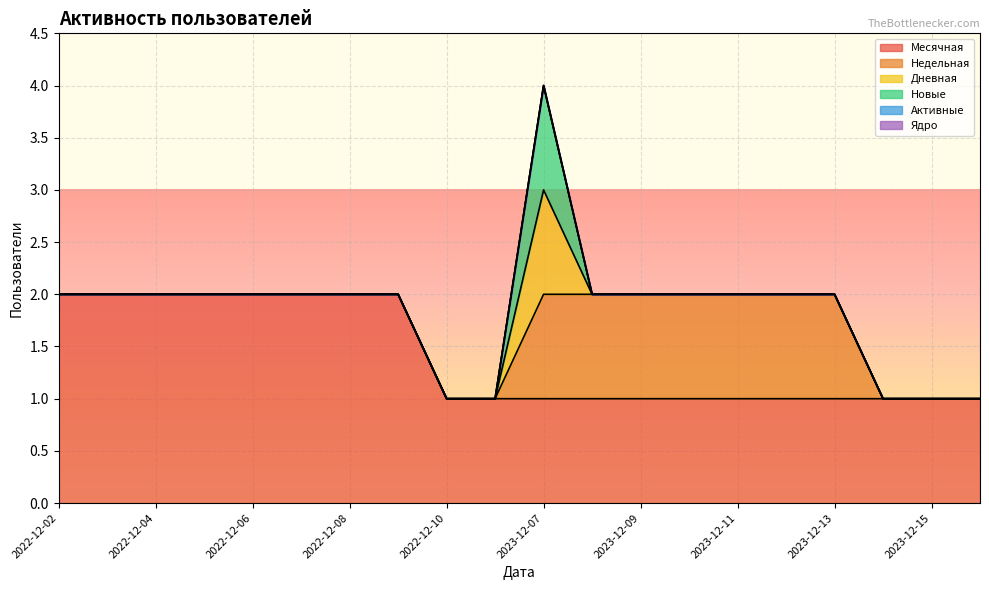

Reading right to left, extract all data points from this chart.

Месячная: 1	1	1	1	1	1	1	1	1	1	1	1	2	2	2	2	2	2	2	2
Недельная: 0	0	0	1	1	1	1	1	1	1	0	0	0	0	0	0	0	0	0	0
Дневная: 0	0	0	0	0	0	0	0	0	1	0	0	0	0	0	0	0	0	0	0
Новые: 0	0	0	0	0	0	0	0	0	1	0	0	0	0	0	0	0	0	0	0
Активные: 0	0	0	0	0	0	0	0	0	0	0	0	0	0	0	0	0	0	0	0
Ядро: 0	0	0	0	0	0	0	0	0	0	0	0	0	0	0	0	0	0	0	0